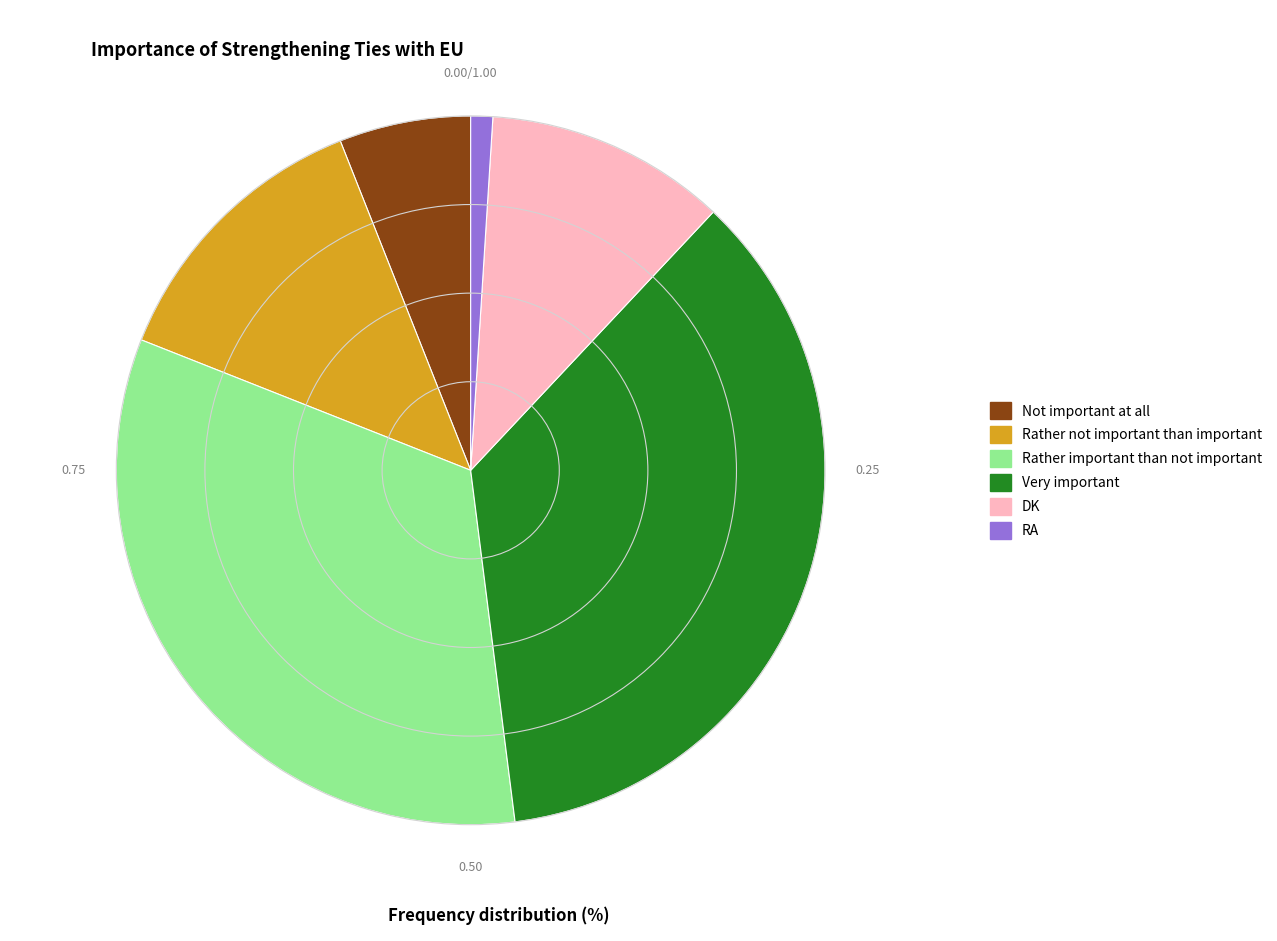

Rank the categories by value from highest to lowest.

Very important, Rather important than not important, Rather not important than important, DK, Not important at all, RA